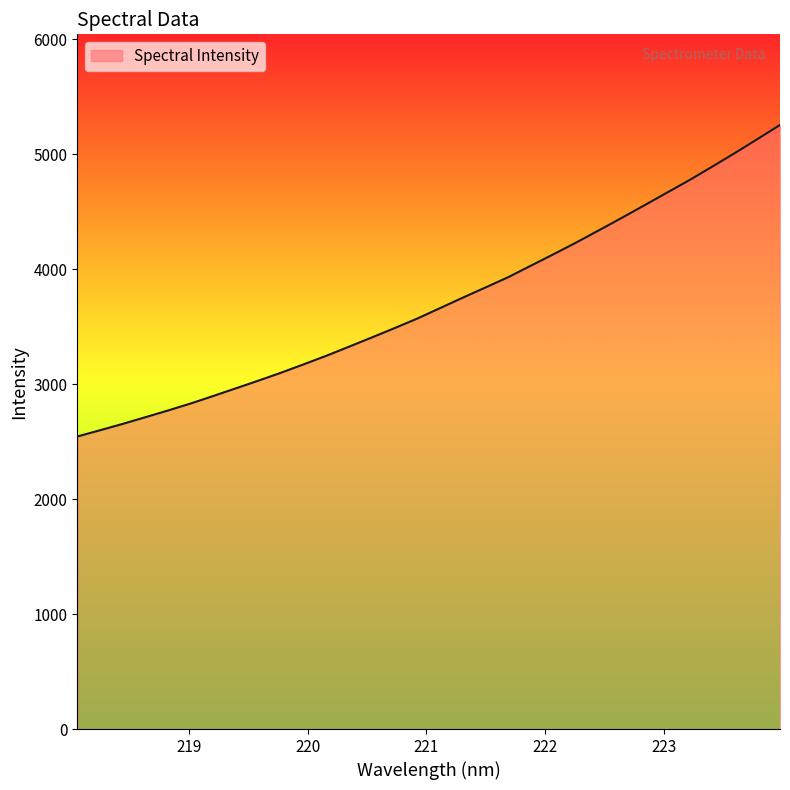

Does the chart display data point markers on the line(s)?

No